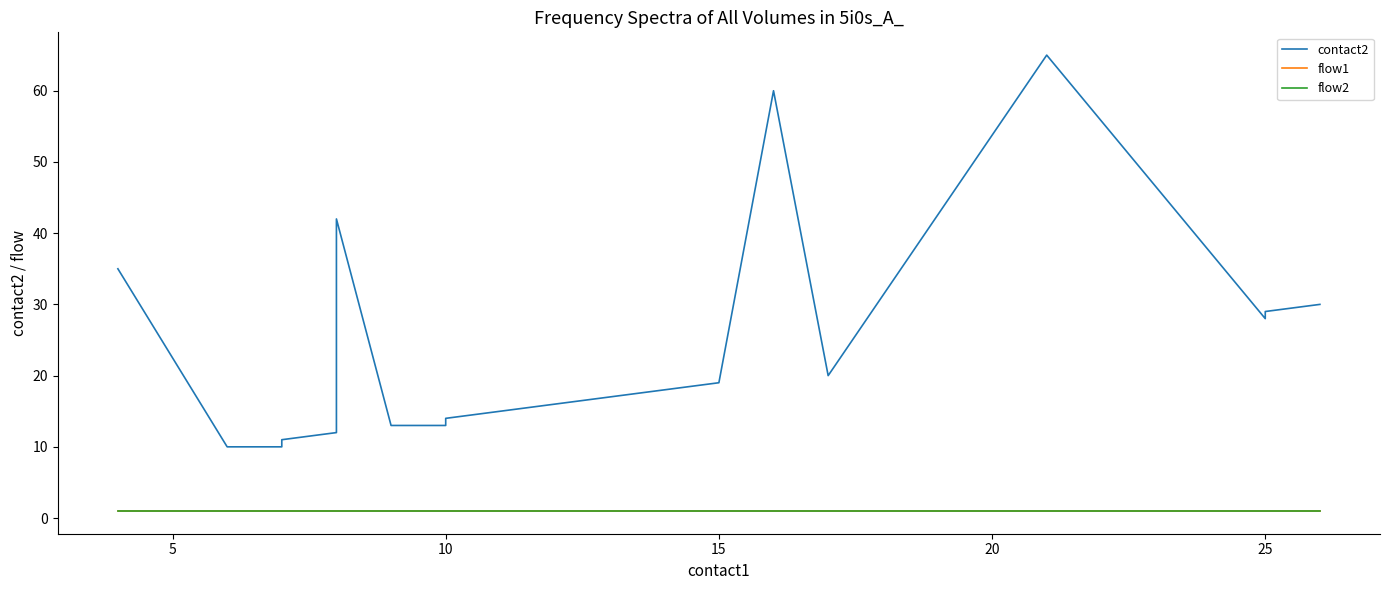

How many categories are shown in the chart?

20